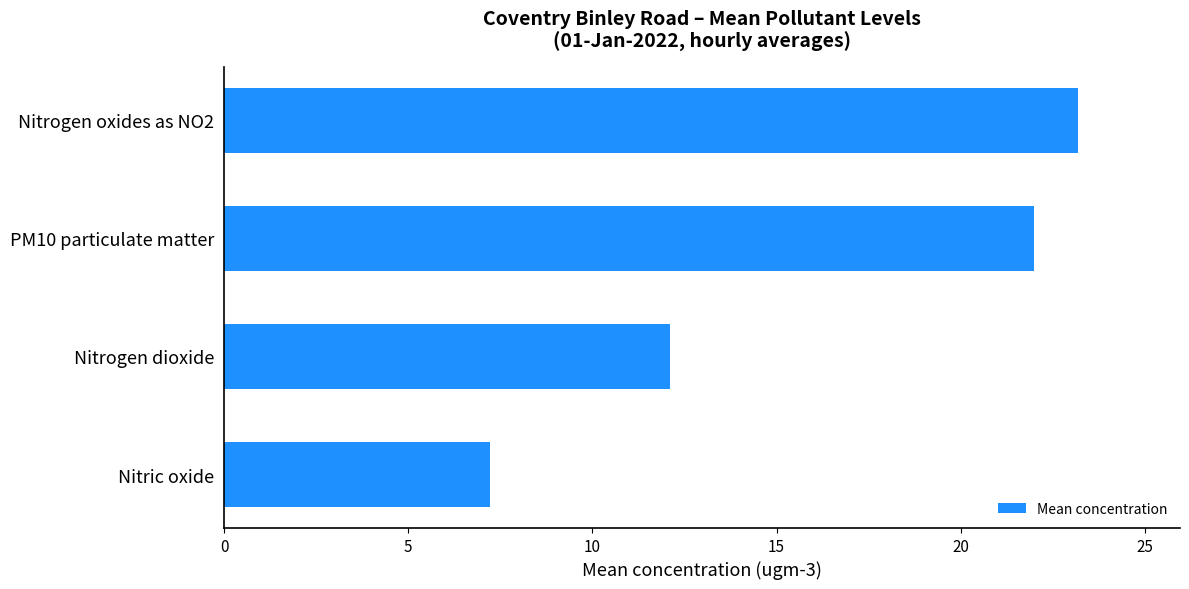

How many data points does each series have?

4